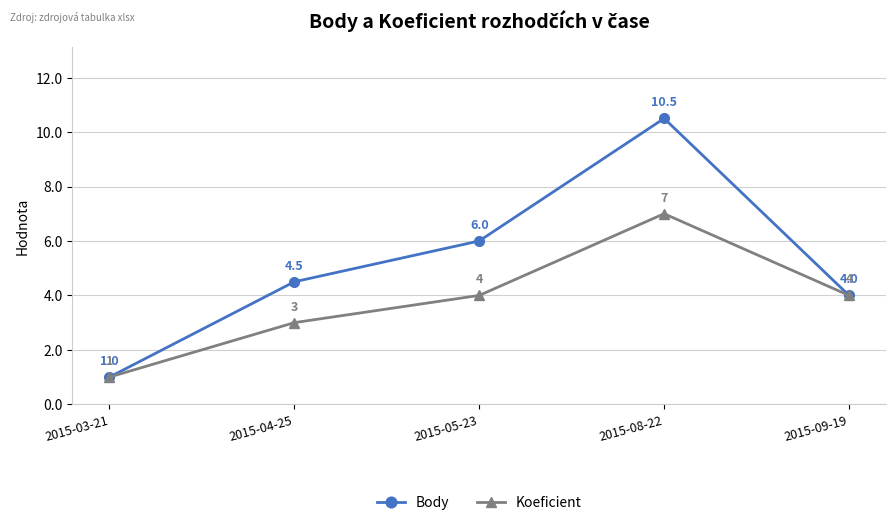

Reading left to right, what are all the values shown in this chart?

Body: 1.0	4.5	6.0	10.5	4.0
Koeficient: 1.0	3.0	4.0	7.0	4.0